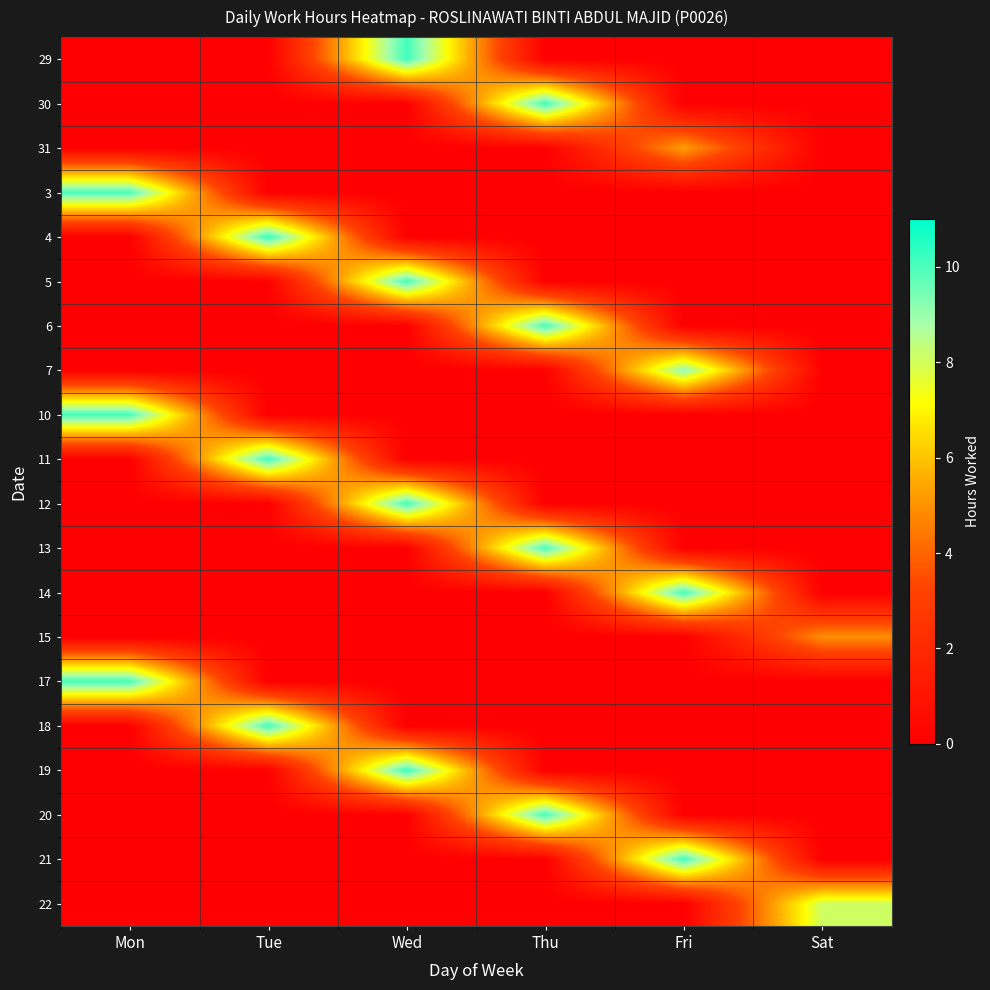

Reading left to right, what are all the values shown in this chart?

29: Mon=0.0	Tue=0.0	Wed=10.1	Thu=0.0	Fri=0.0	Sat=0.0
30: Mon=0.0	Tue=0.0	Wed=0.0	Thu=10.2	Fri=0.0	Sat=0.0
31: Mon=0.0	Tue=0.0	Wed=0.0	Thu=0.0	Fri=5.3	Sat=0.0
3: Mon=10.0	Tue=0.0	Wed=0.0	Thu=0.0	Fri=0.0	Sat=0.0
4: Mon=0.0	Tue=10.3	Wed=0.0	Thu=0.0	Fri=0.0	Sat=0.0
5: Mon=0.0	Tue=0.0	Wed=10.1	Thu=0.0	Fri=0.0	Sat=0.0
6: Mon=0.0	Tue=0.0	Wed=0.0	Thu=10.1	Fri=0.0	Sat=0.0
7: Mon=0.0	Tue=0.0	Wed=0.0	Thu=0.0	Fri=9.2	Sat=0.0
10: Mon=10.1	Tue=0.0	Wed=0.0	Thu=0.0	Fri=0.0	Sat=0.0
11: Mon=0.0	Tue=10.2	Wed=0.0	Thu=0.0	Fri=0.0	Sat=0.0
12: Mon=0.0	Tue=0.0	Wed=10.1	Thu=0.0	Fri=0.0	Sat=0.0
13: Mon=0.0	Tue=0.0	Wed=0.0	Thu=10.1	Fri=0.0	Sat=0.0
14: Mon=0.0	Tue=0.0	Wed=0.0	Thu=0.0	Fri=10.1	Sat=0.0
15: Mon=0.0	Tue=0.0	Wed=0.0	Thu=0.0	Fri=0.0	Sat=4.9
17: Mon=10.1	Tue=0.0	Wed=0.0	Thu=0.0	Fri=0.0	Sat=0.0
18: Mon=0.0	Tue=10.2	Wed=0.0	Thu=0.0	Fri=0.0	Sat=0.0
19: Mon=0.0	Tue=0.0	Wed=10.2	Thu=0.0	Fri=0.0	Sat=0.0
20: Mon=0.0	Tue=0.0	Wed=0.0	Thu=10.1	Fri=0.0	Sat=0.0
21: Mon=0.0	Tue=0.0	Wed=0.0	Thu=0.0	Fri=10.2	Sat=0.0
22: Mon=0.0	Tue=0.0	Wed=0.0	Thu=0.0	Fri=0.0	Sat=8.1